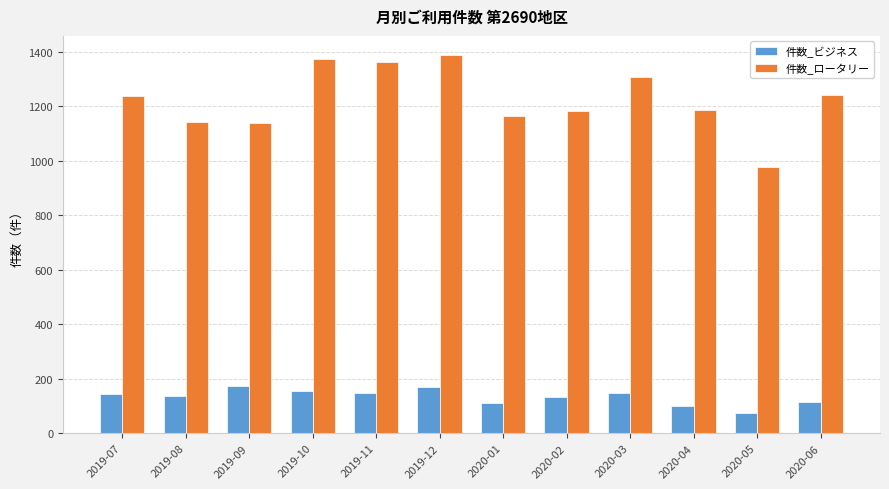

The 件数_ロータリー series shows 1811 at 2020-06. True or false?

False